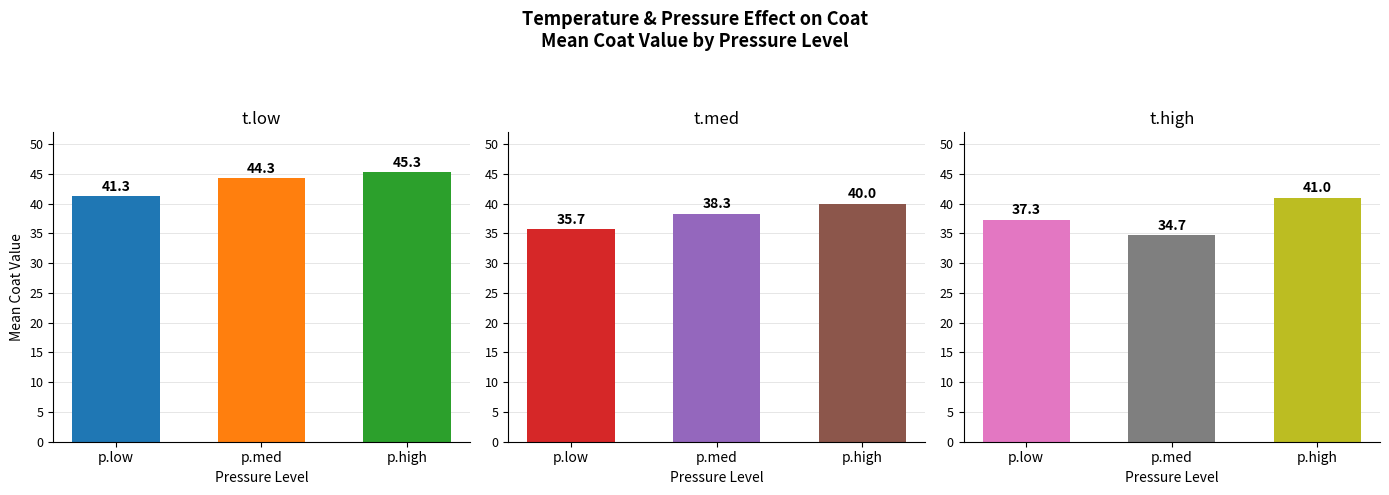

List the series in order of their peak value, highest first.

t.low, t.high, t.med